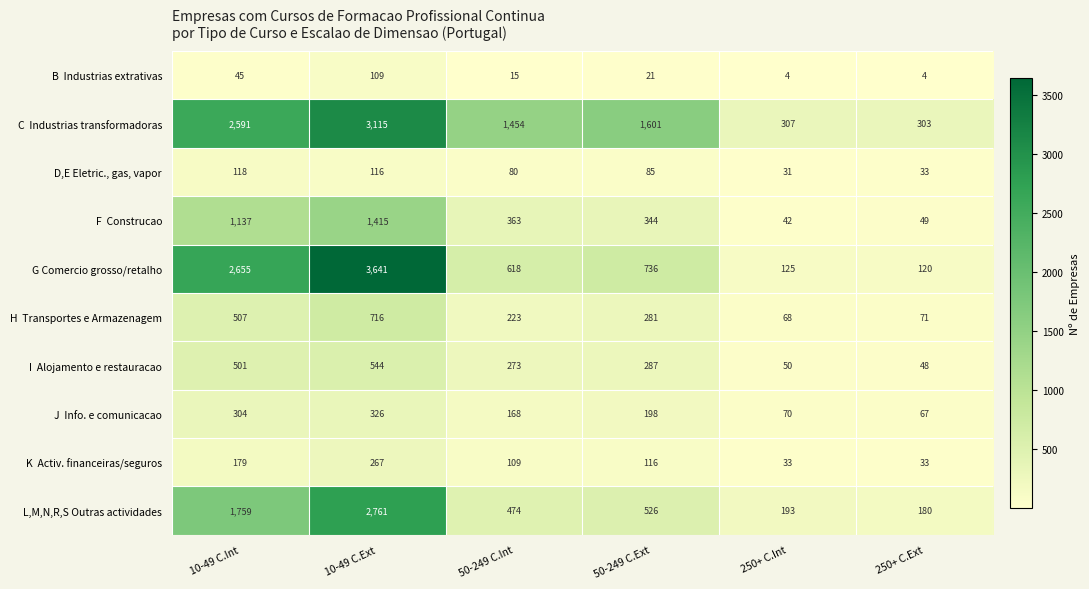

What is the total value across all series at 50-249 C.Int?

3777